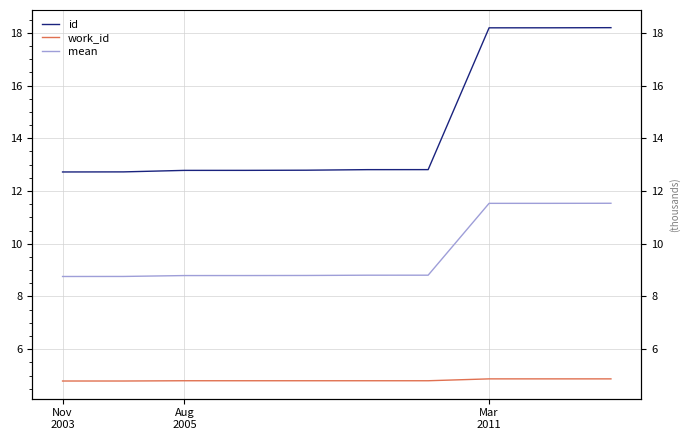

What is the spread (max minus min) of values at 3?

8.0